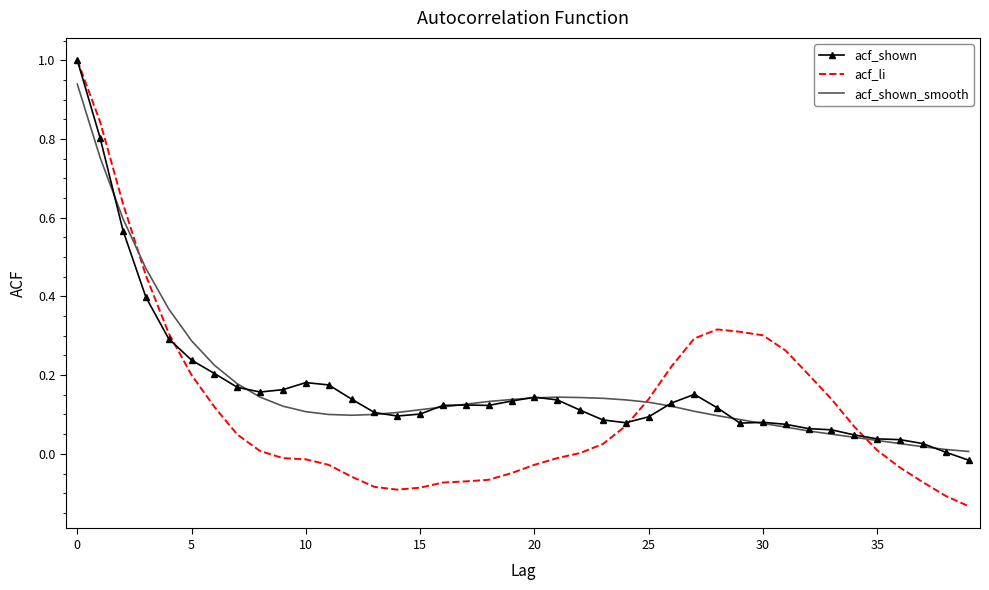

What is the highest value of the acf_shown series?

1.0